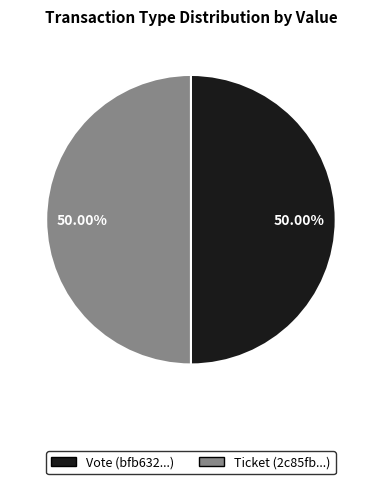

To the nearest percent, what portion does Vote represent?

50%